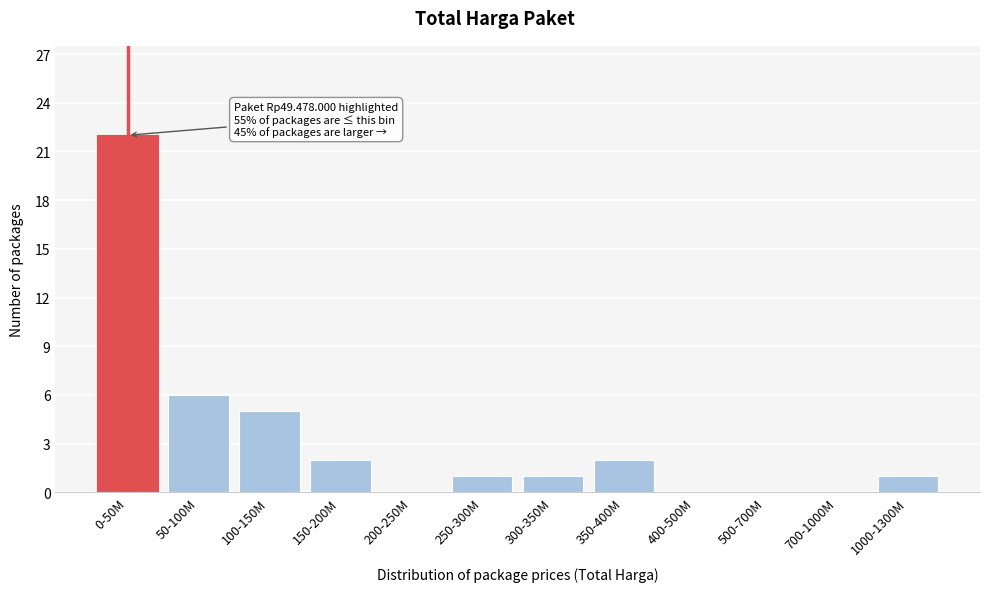

Reading left to right, extract all data points from this chart.

0-50M=22	50-100M=6	100-150M=5	150-200M=2	200-250M=0	250-300M=1	300-350M=1	350-400M=2	400-500M=0	500-700M=0	700-1000M=0	1000-1300M=1